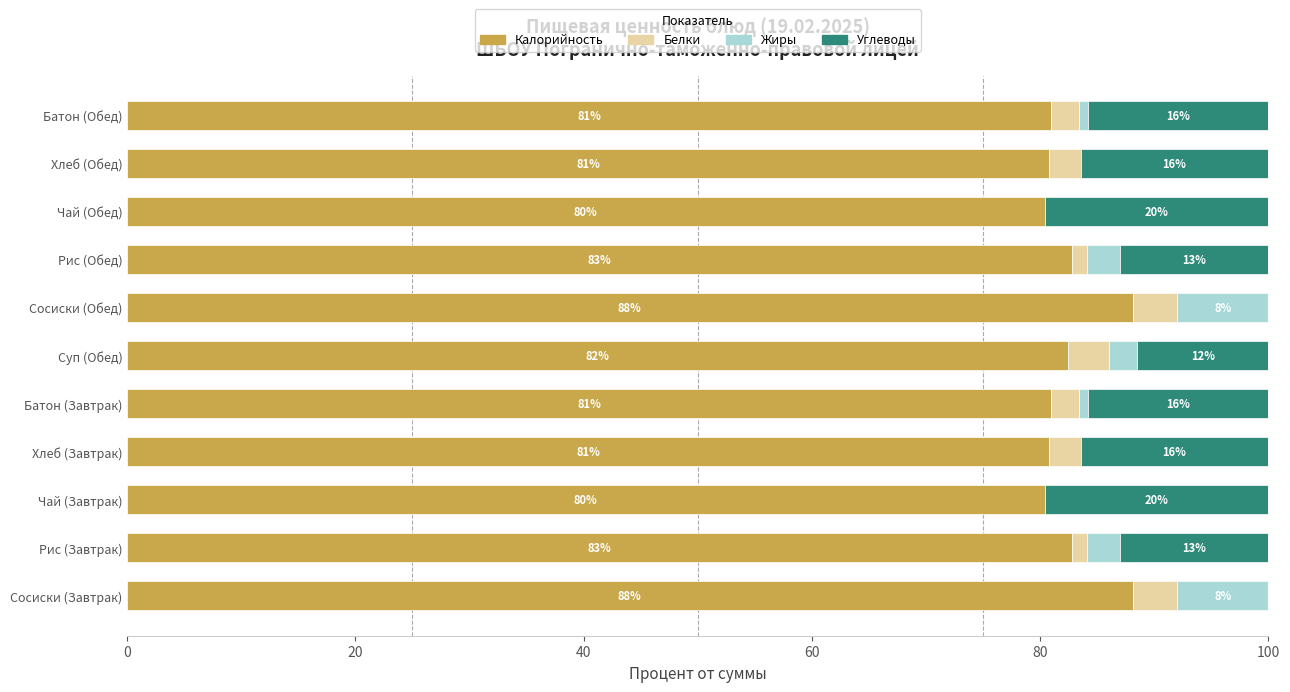

What is the total value across all series at Сосиски (Завтрак)?

100.0